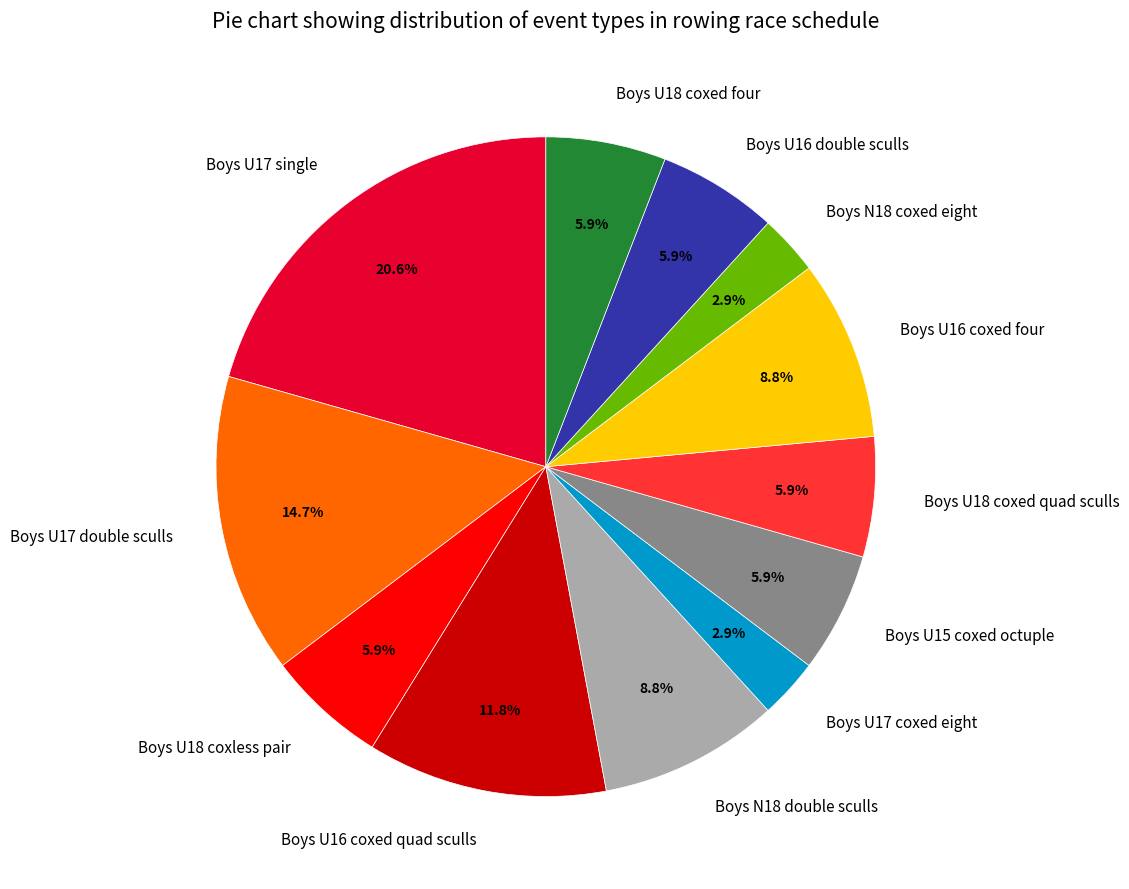

What is the ratio of the value at Boys U17 double sculls to the value at Boys U17 single?

0.7